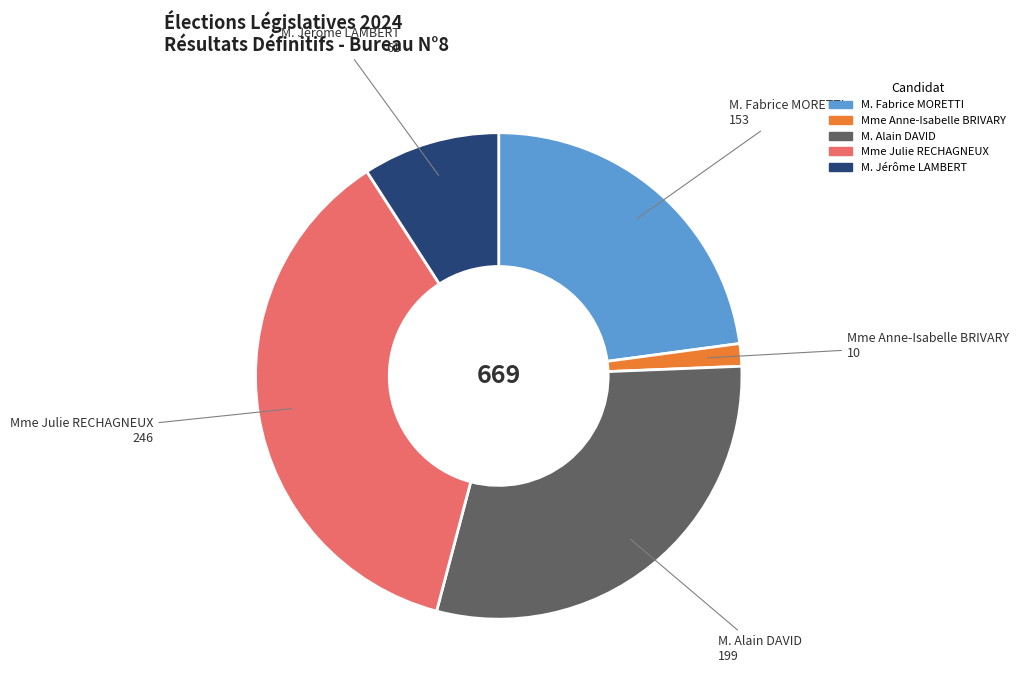

Do M. Fabrice MORETTI and Mme Anne-Isabelle BRIVARY together represent more than half of the pie?

No